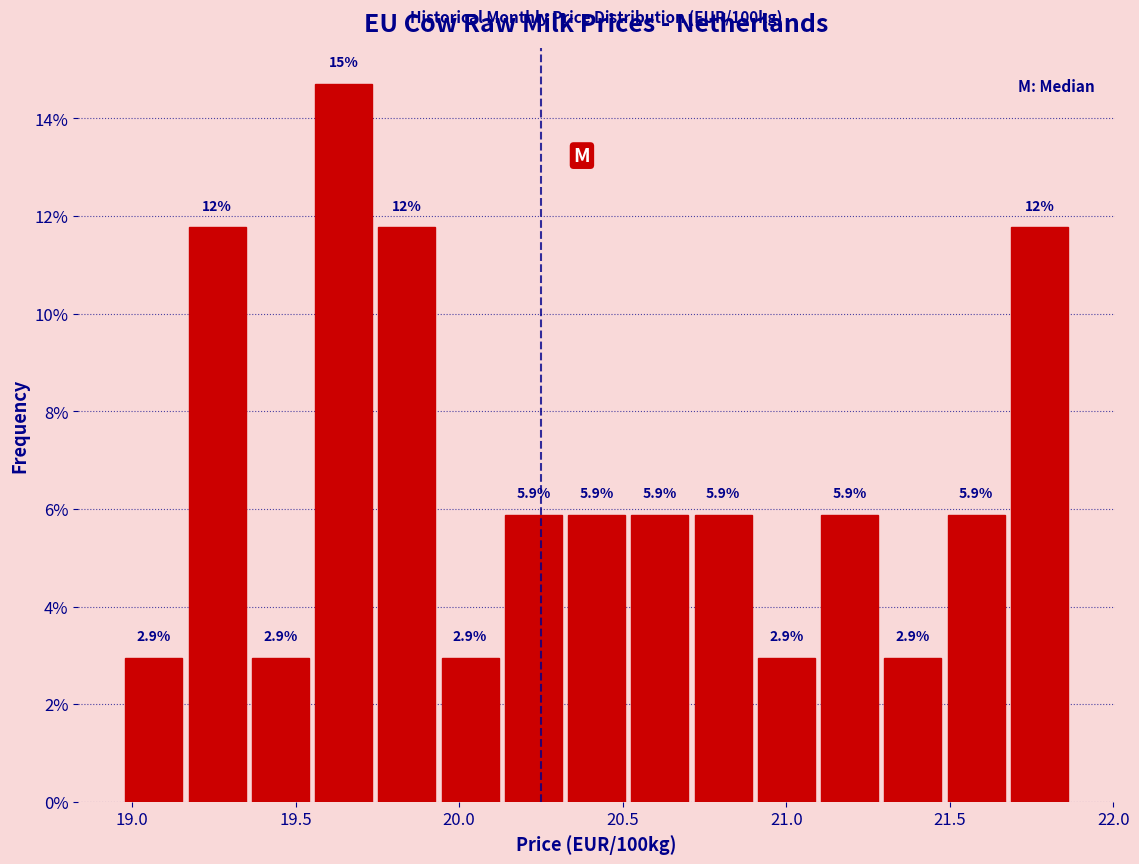

Read against the x-axis, roughly where is the centre of the tallest bar?

19.65